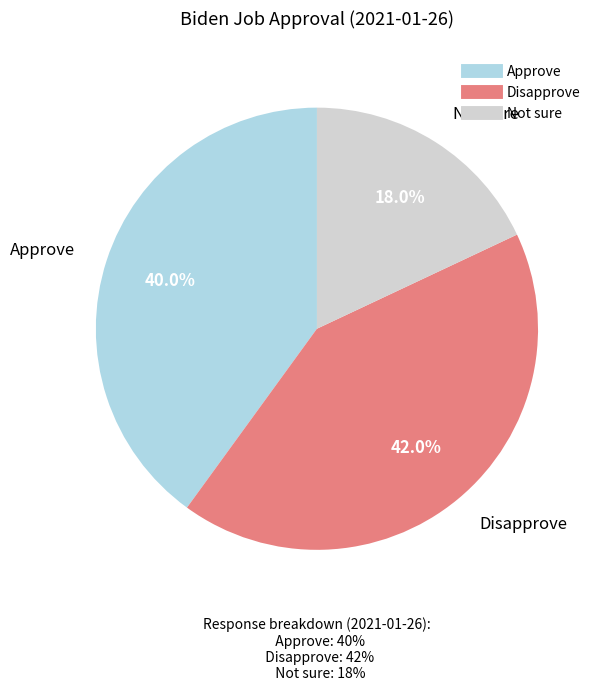

Does Not sure account for over 50% of the chart?

No